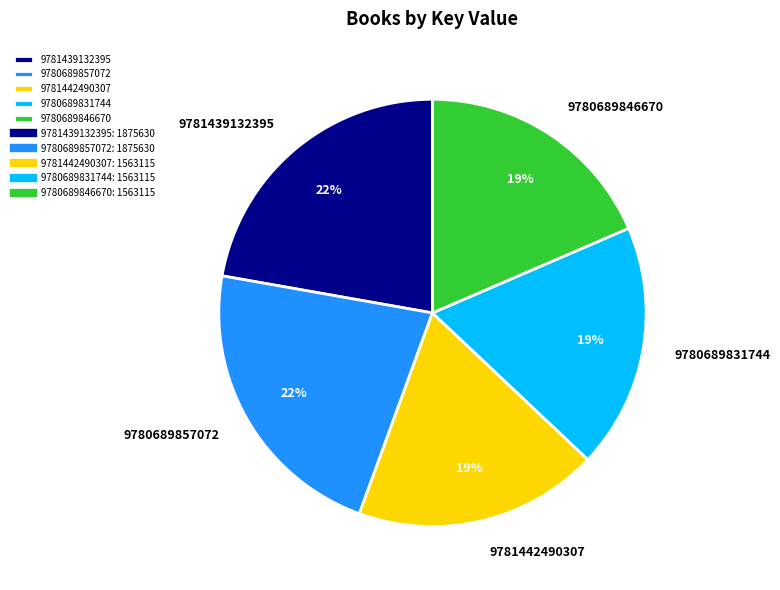

Is it true that 9780689831744 is 19% of the pie?

True